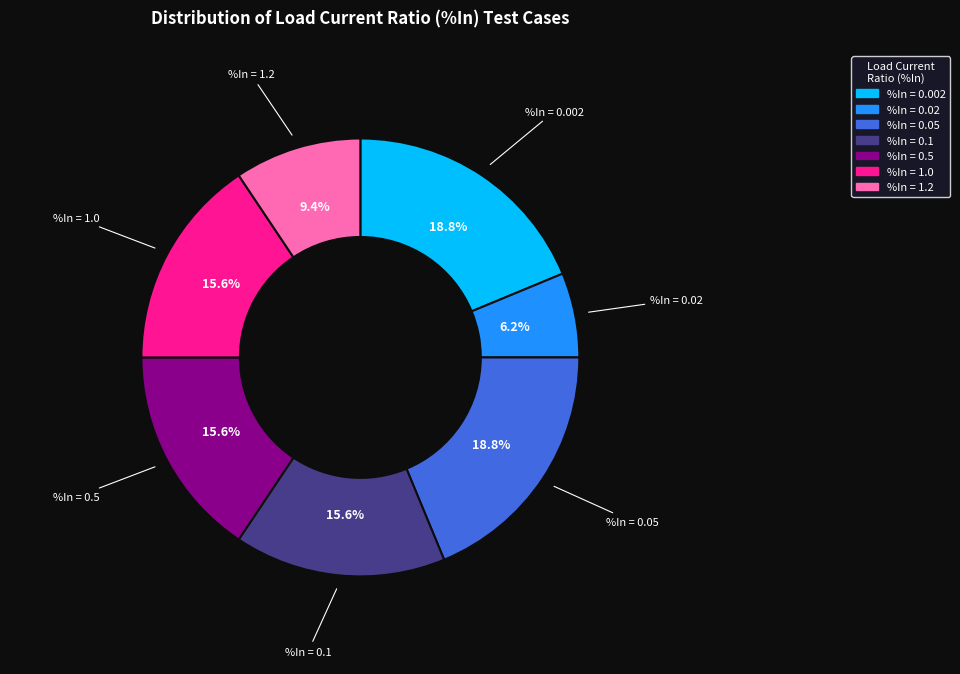

Is there a majority slice in this chart?

No